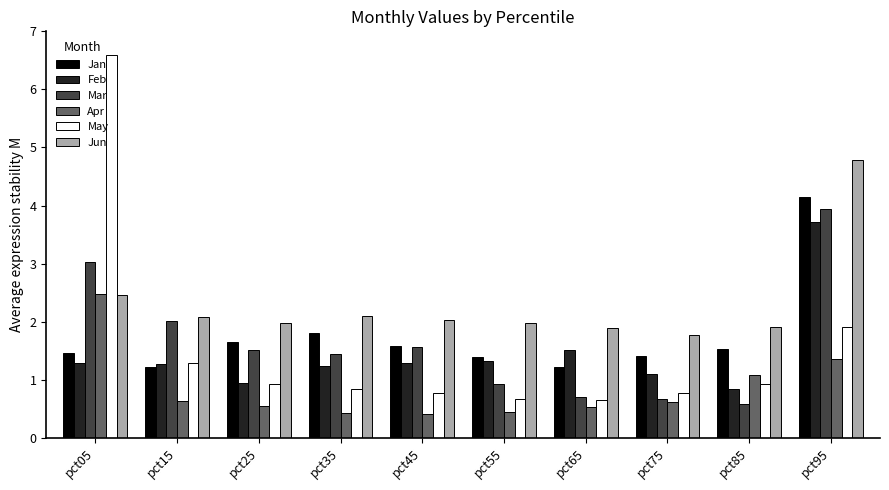

Reading right to left, list all the values displayed in this chart.

Jan: pct95=4.1	pct85=1.5	pct75=1.4	pct65=1.2	pct55=1.4	pct45=1.6	pct35=1.8	pct25=1.7	pct15=1.2	pct05=1.5
Feb: pct95=3.7	pct85=0.8	pct75=1.1	pct65=1.5	pct55=1.3	pct45=1.3	pct35=1.2	pct25=0.9	pct15=1.3	pct05=1.3
Mar: pct95=3.9	pct85=0.6	pct75=0.7	pct65=0.7	pct55=0.9	pct45=1.6	pct35=1.4	pct25=1.5	pct15=2.0	pct05=3.0
Apr: pct95=1.4	pct85=1.1	pct75=0.6	pct65=0.5	pct55=0.4	pct45=0.4	pct35=0.4	pct25=0.5	pct15=0.6	pct05=2.5
May: pct95=1.9	pct85=0.9	pct75=0.8	pct65=0.7	pct55=0.7	pct45=0.8	pct35=0.8	pct25=0.9	pct15=1.3	pct05=6.6
Jun: pct95=4.8	pct85=1.9	pct75=1.8	pct65=1.9	pct55=2.0	pct45=2.0	pct35=2.1	pct25=2.0	pct15=2.1	pct05=2.5